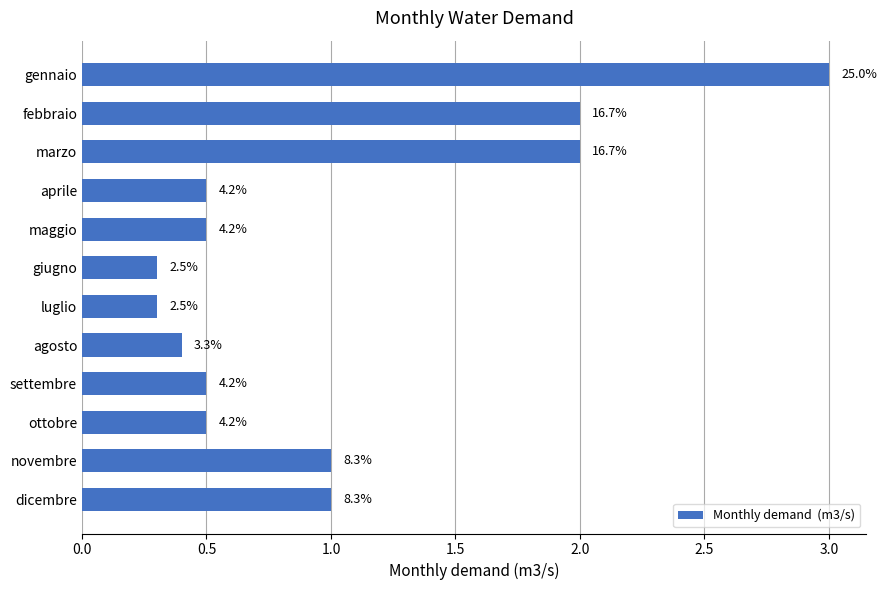

What is the sum of all values?

12.0